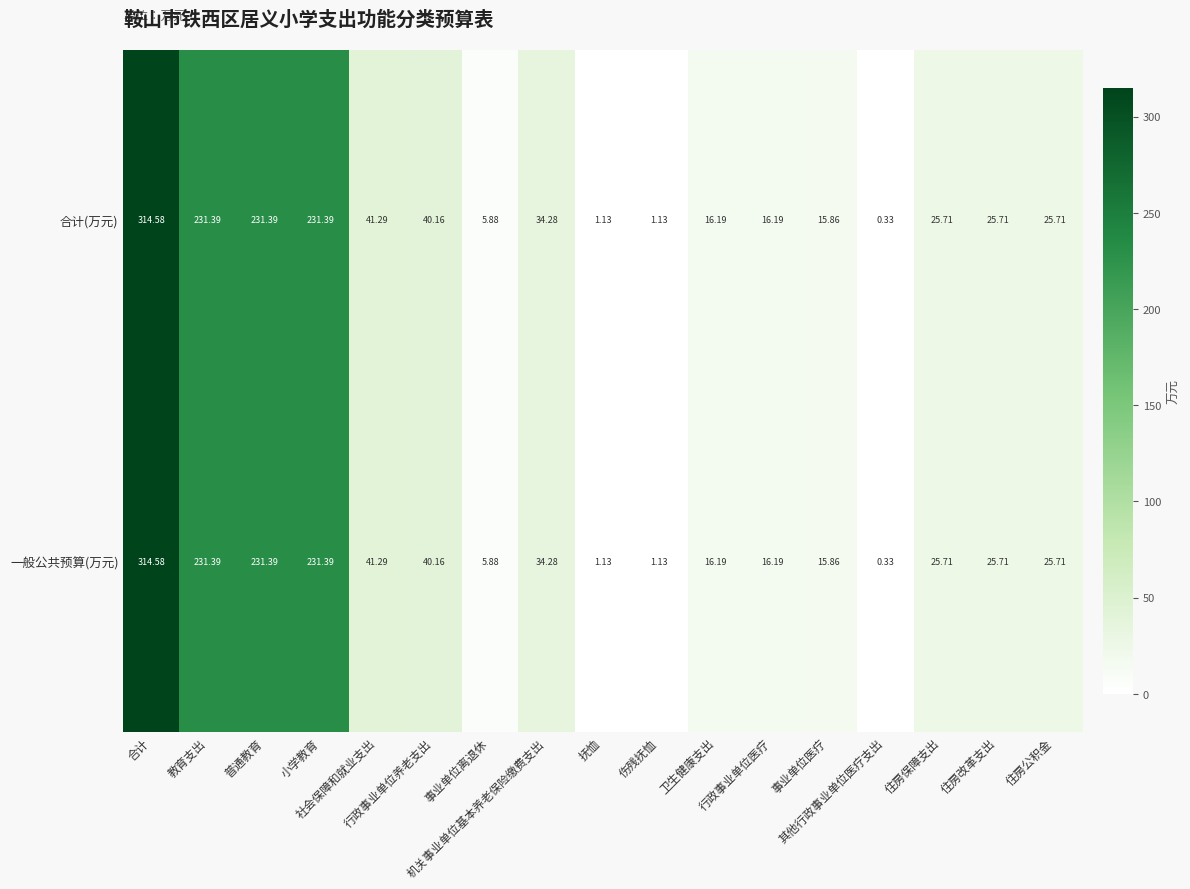

What is the maximum value shown in the chart?

314.6